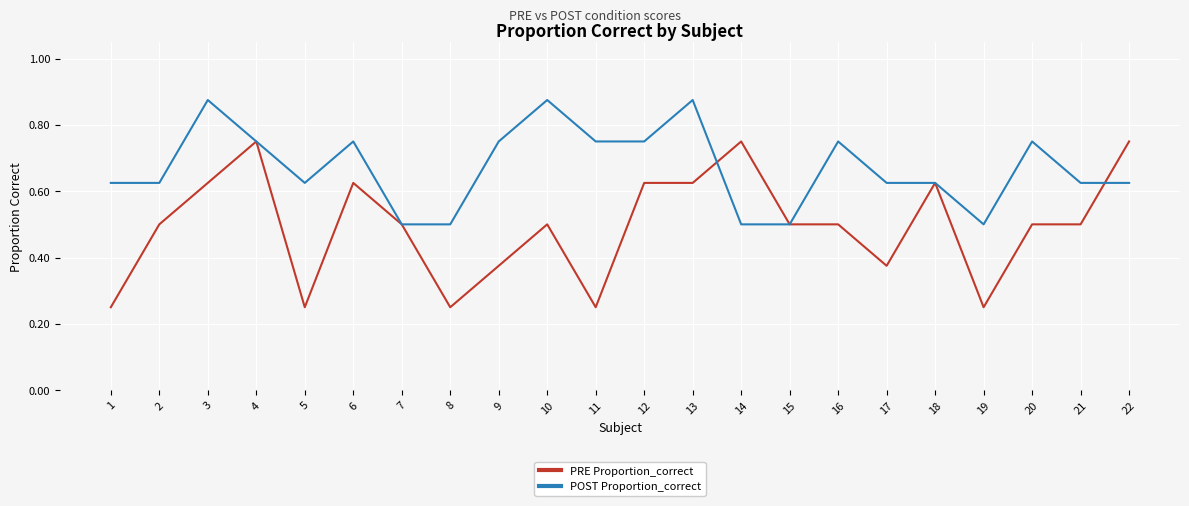

How many PRE Proportion_correct values are between 0 and 1?

22